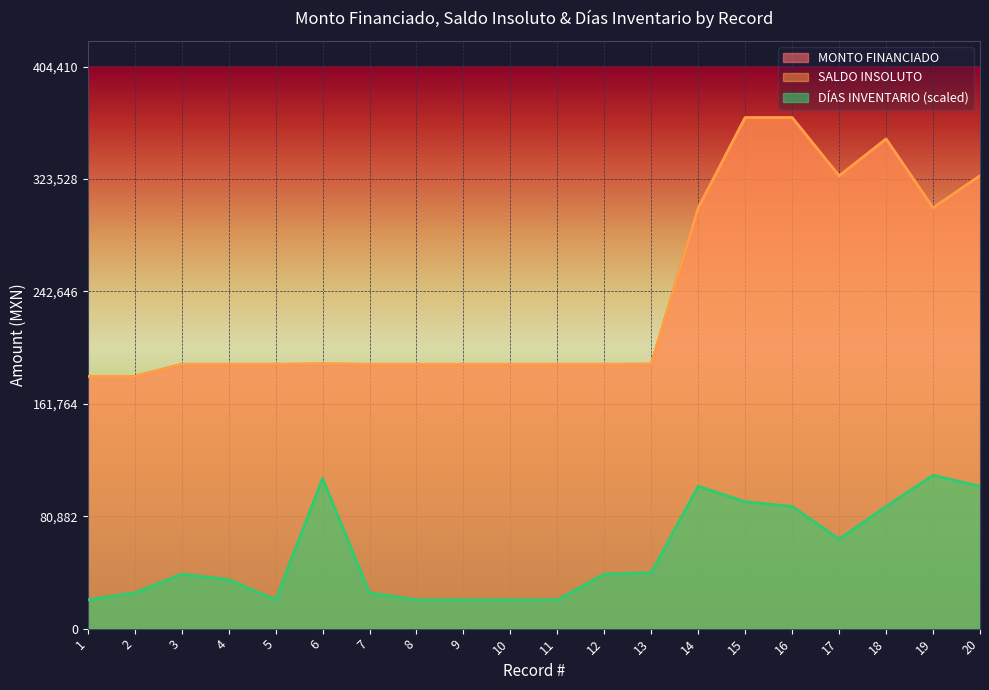

The DÍAS INVENTARIO series shows 20715.1 at 1. True or false?

True